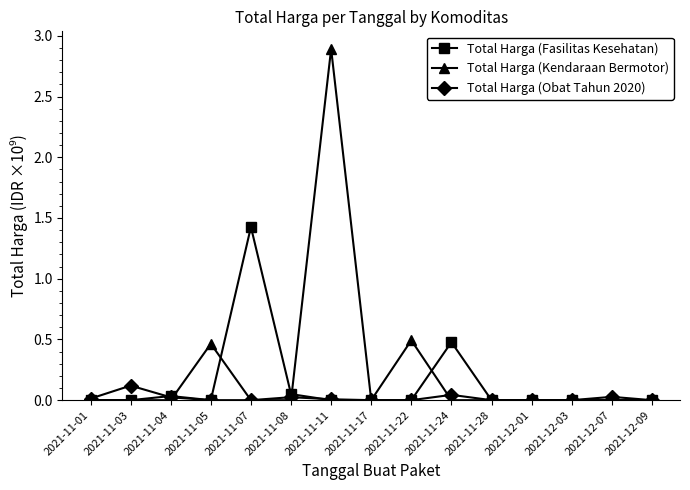

List the series in order of their overall mean, highest first.

Total Harga (Kendaraan Bermotor), Total Harga (Fasilitas Kesehatan), Total Harga (Obat Tahun 2020)